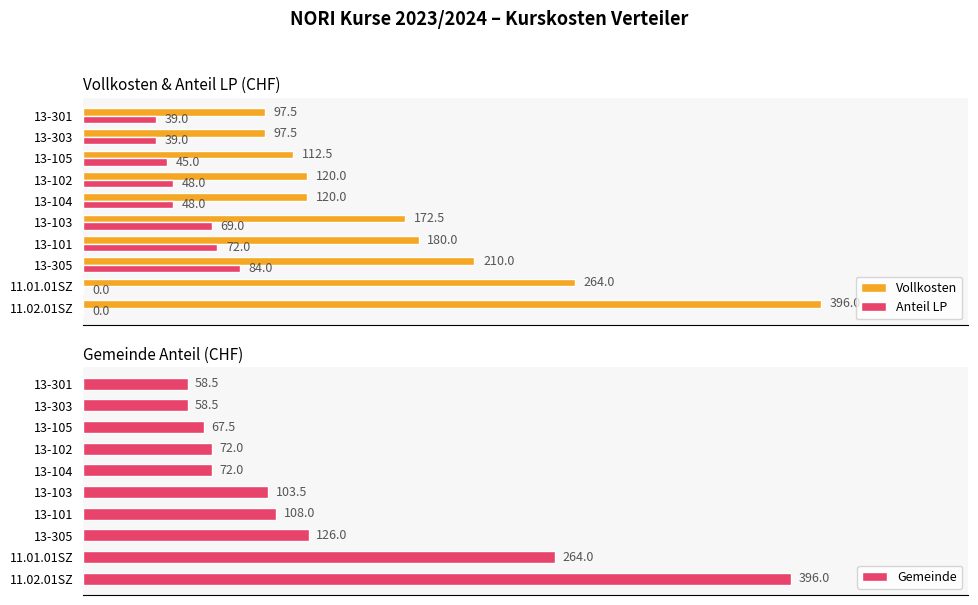

What is the sum of all Gemeinde values?

1326.0